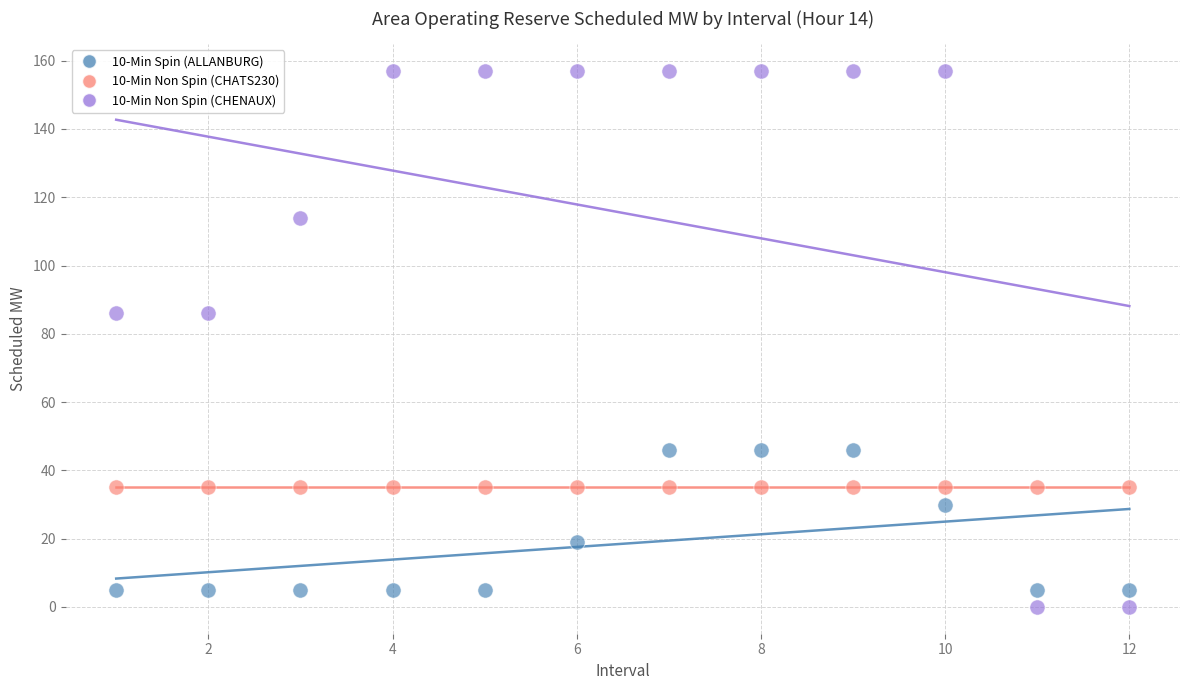

Which series contains the highest Y value?

10-Min Non Spin (CHENAUX)